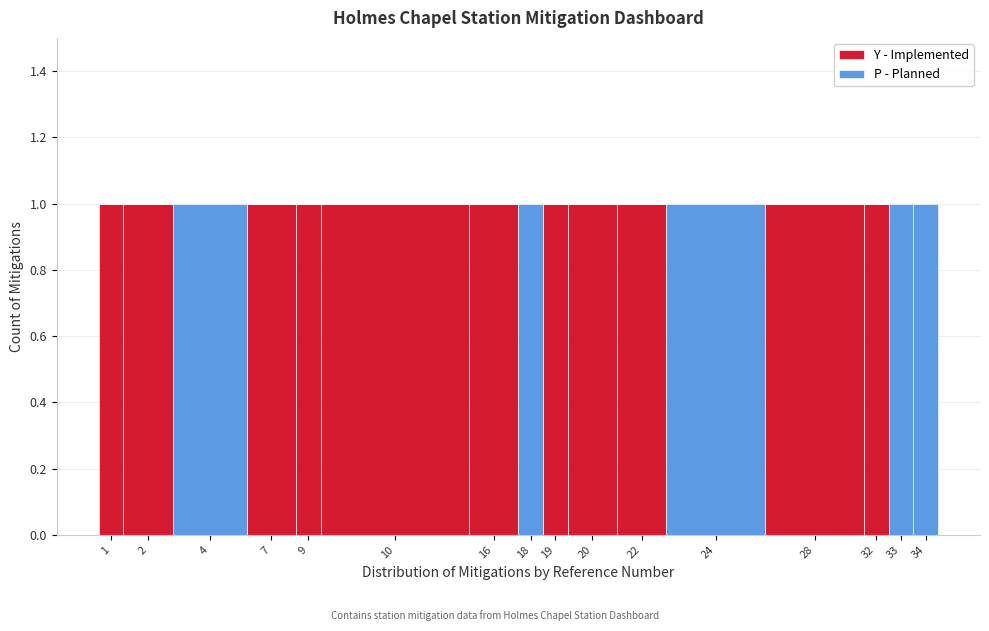

Is it true that Y - Implemented equals 1 at 1?

True